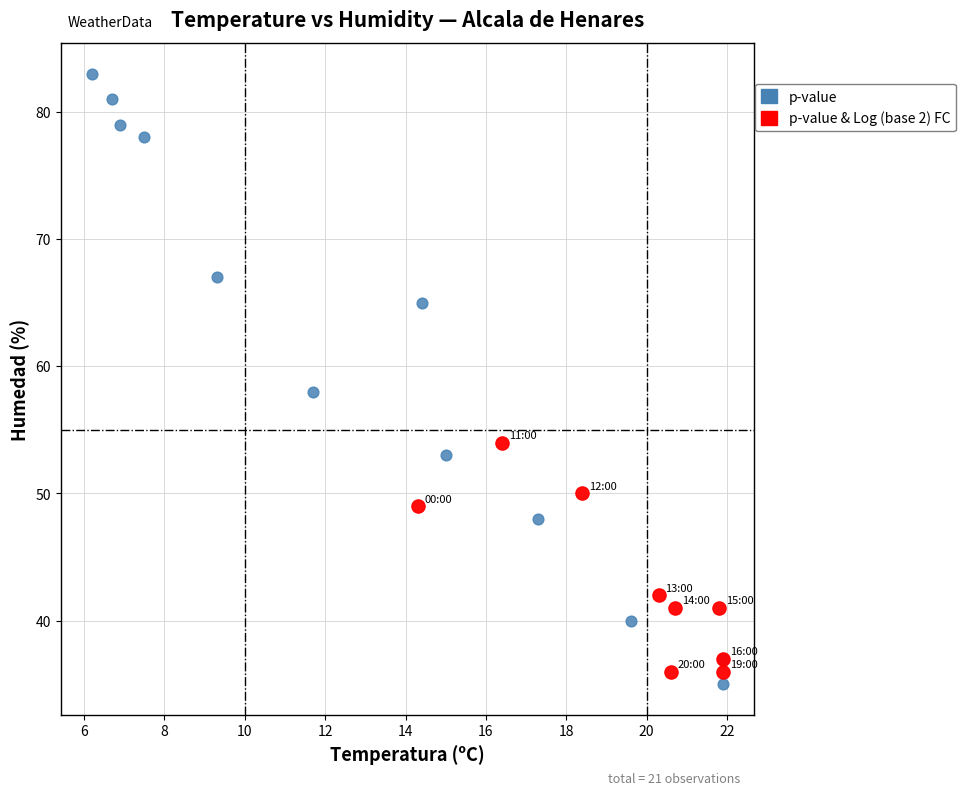

Which series reaches the maximum Y coordinate?

p-value